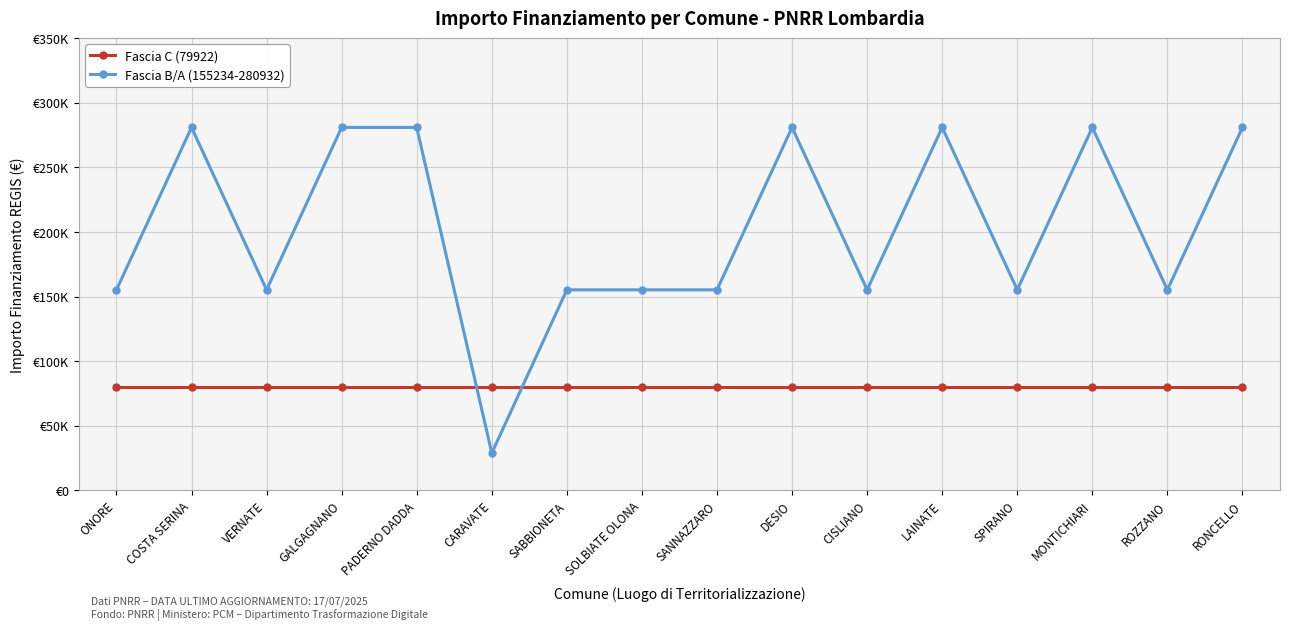

What is the minimum value for Fascia B/A (155234-280932)?

28902